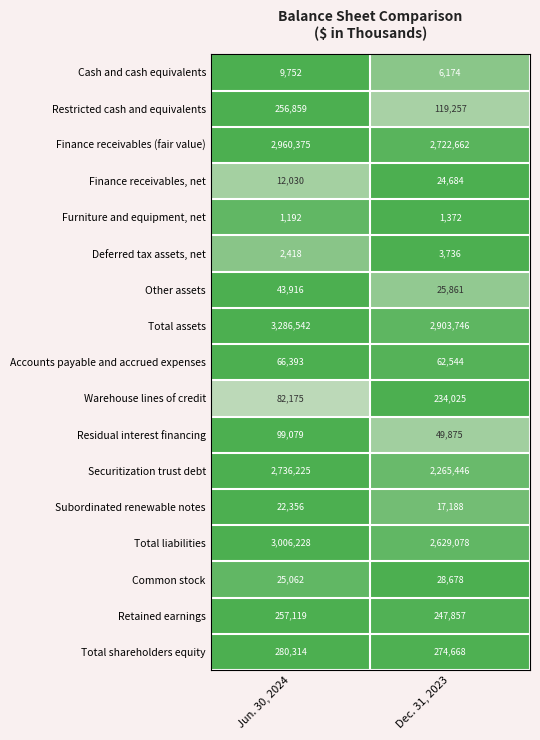

What is the difference between the Common stock values at Dec. 31, 2023 and Jun. 30, 2024?

3616